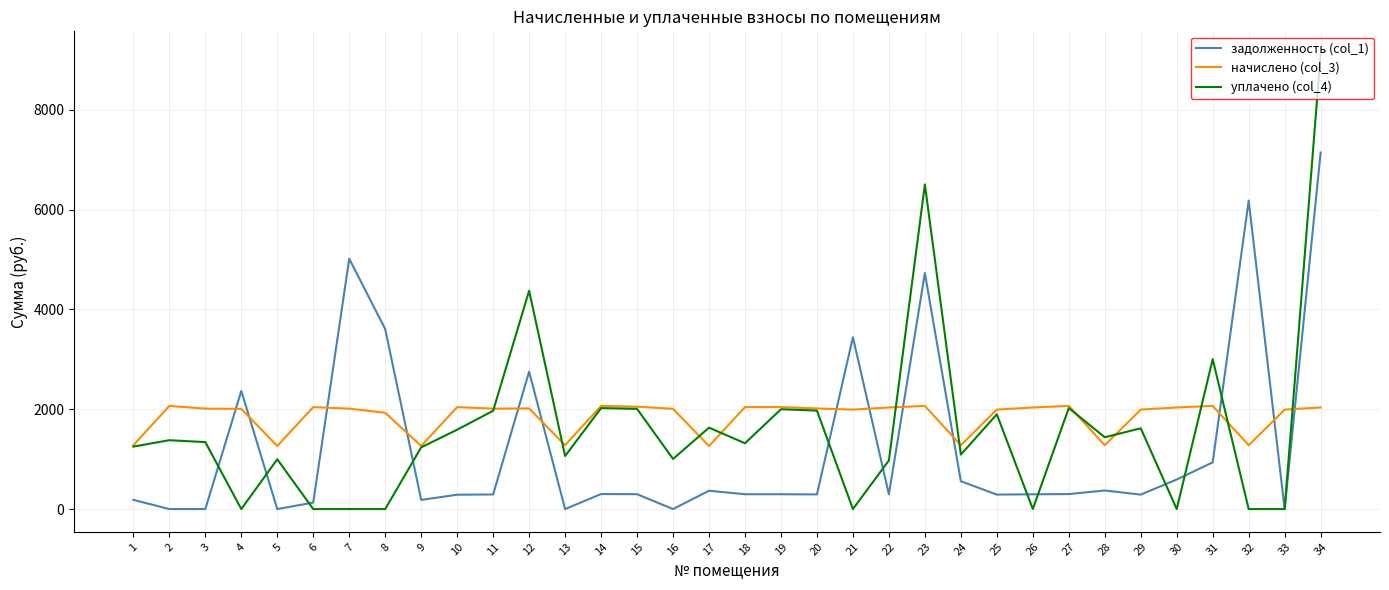

What is the approximate value of уплачено (col_4) at 23?

6504.7